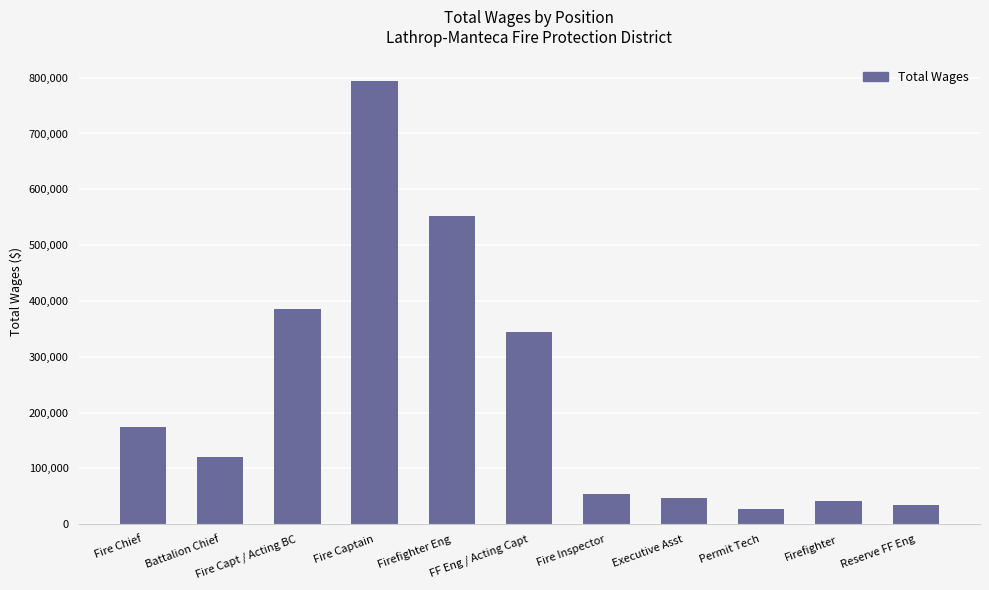

How many bars are there in total?

11